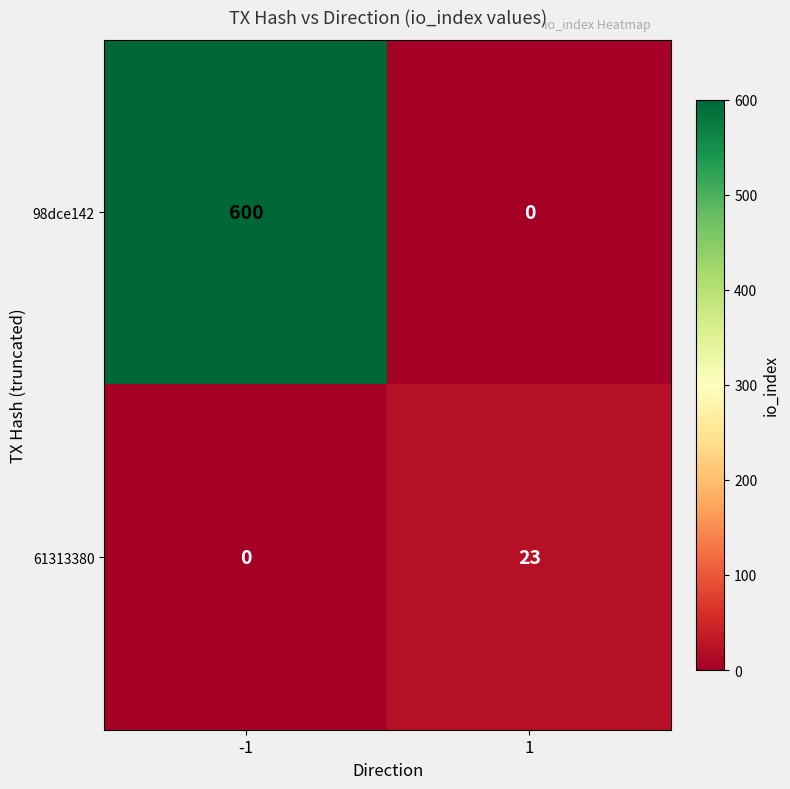

List the series in order of their overall mean, lowest first.

61313380, 98dce142